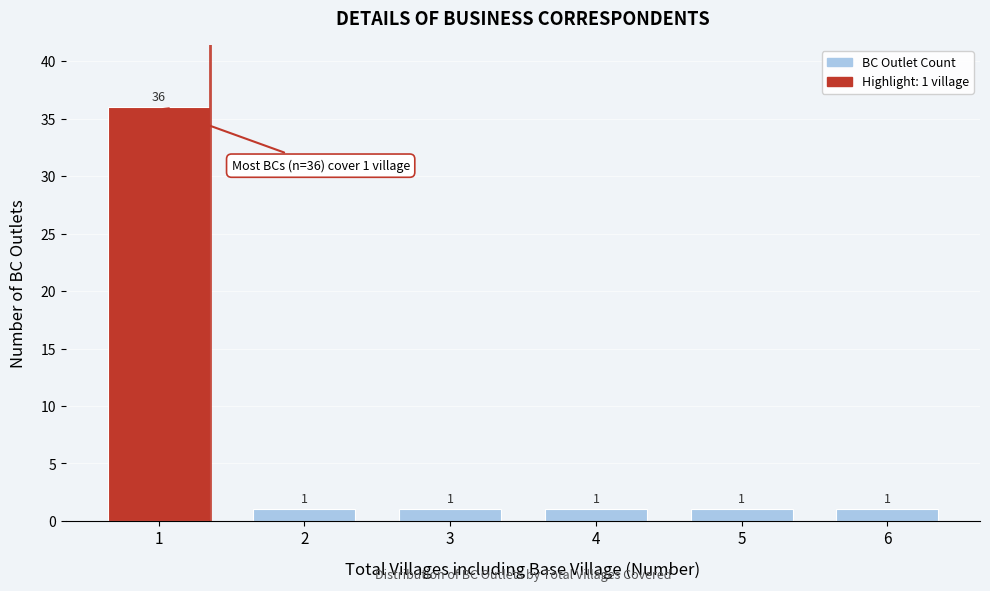

Reading right to left, transcribe all the data shown in this chart.

6=1	5=1	4=1	3=1	2=1	1=36